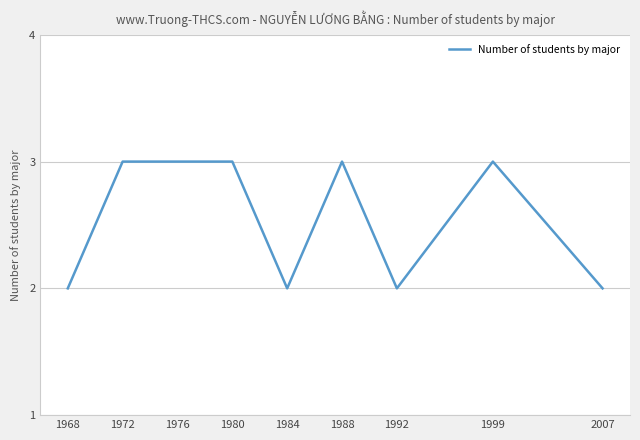

Reading left to right, what are all the values shown in this chart?

1968=2	1972=3	1976=3	1980=3	1984=2	1988=3	1992=2	1999=3	2007=2